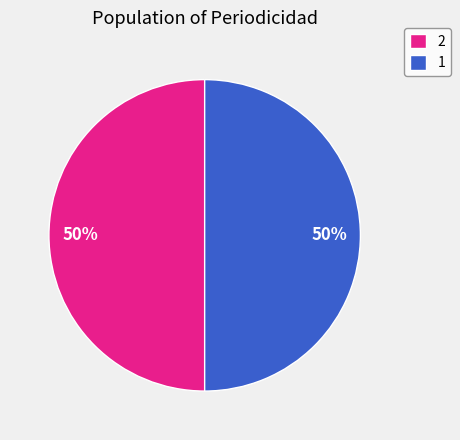

To the nearest percent, what percentage of the pie is 2?

50%